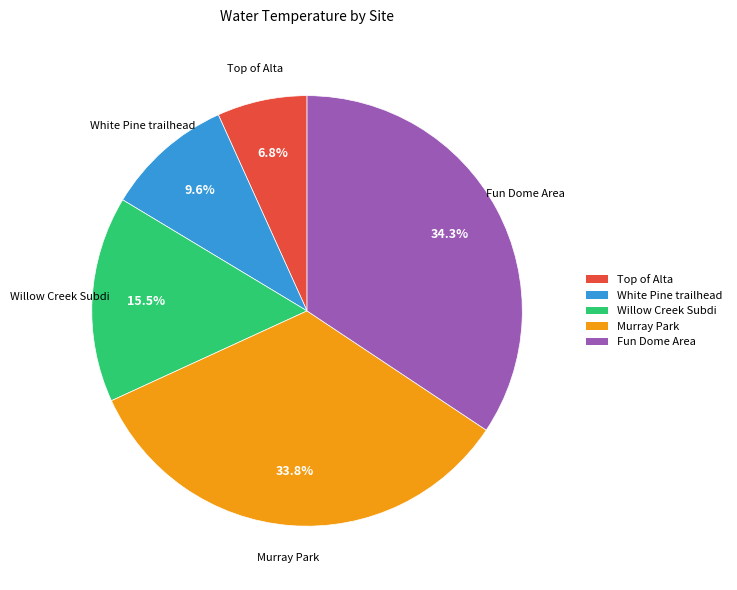

Is it true that Fun Dome Area is 34% of the pie?

True